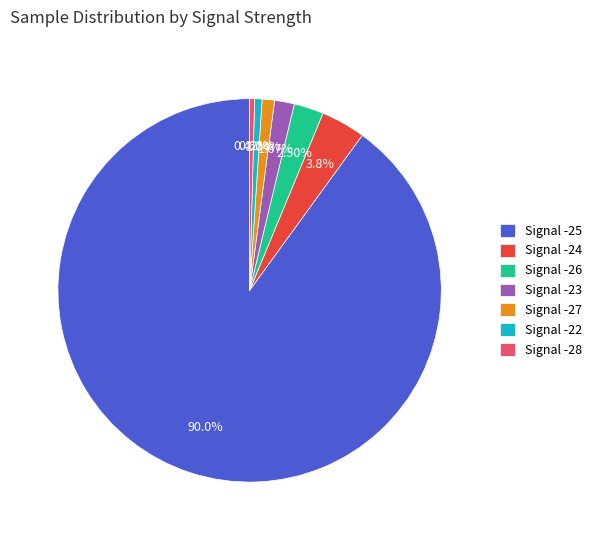

Which category accounts for the majority?

Signal -25